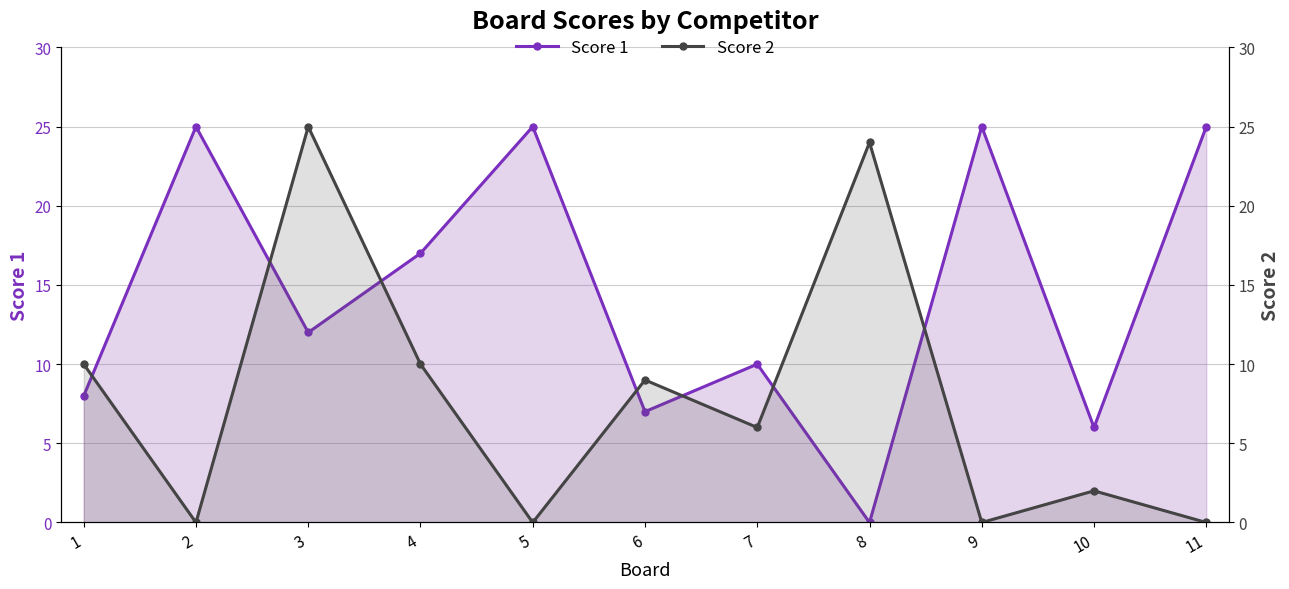

What is the sum of all Score 1 values?

160